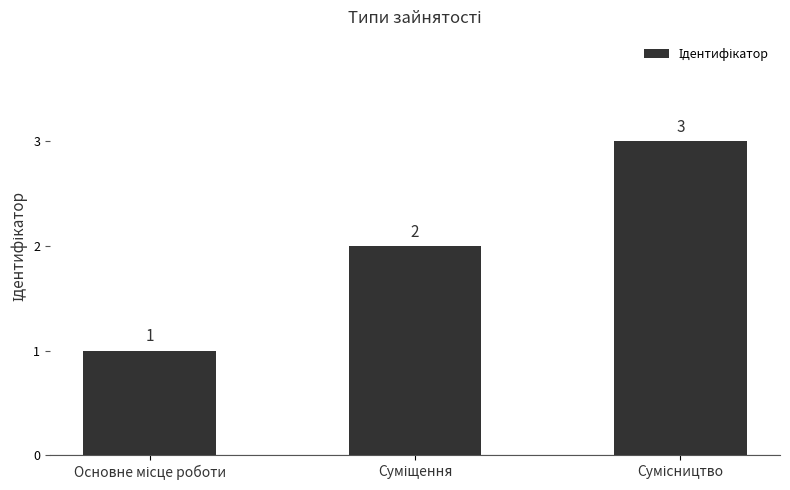

What is the value of the 2nd bar from the left?

2